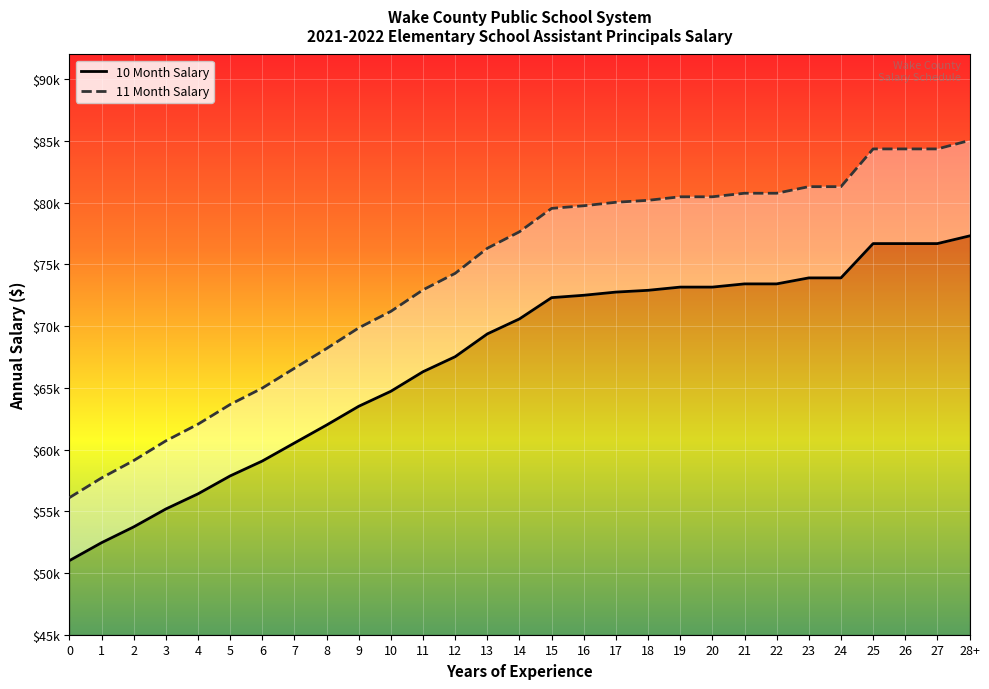

What is the total value across all series at 21?

154178.4